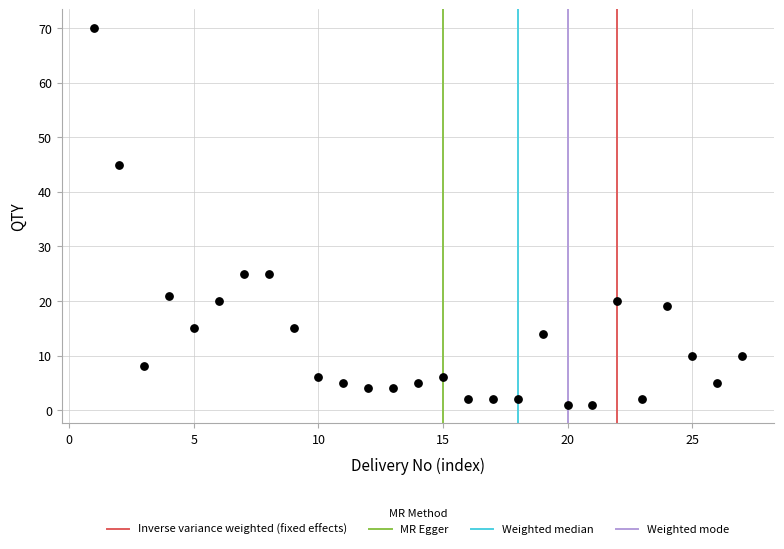

What is the range of X values (max minus min)?

26